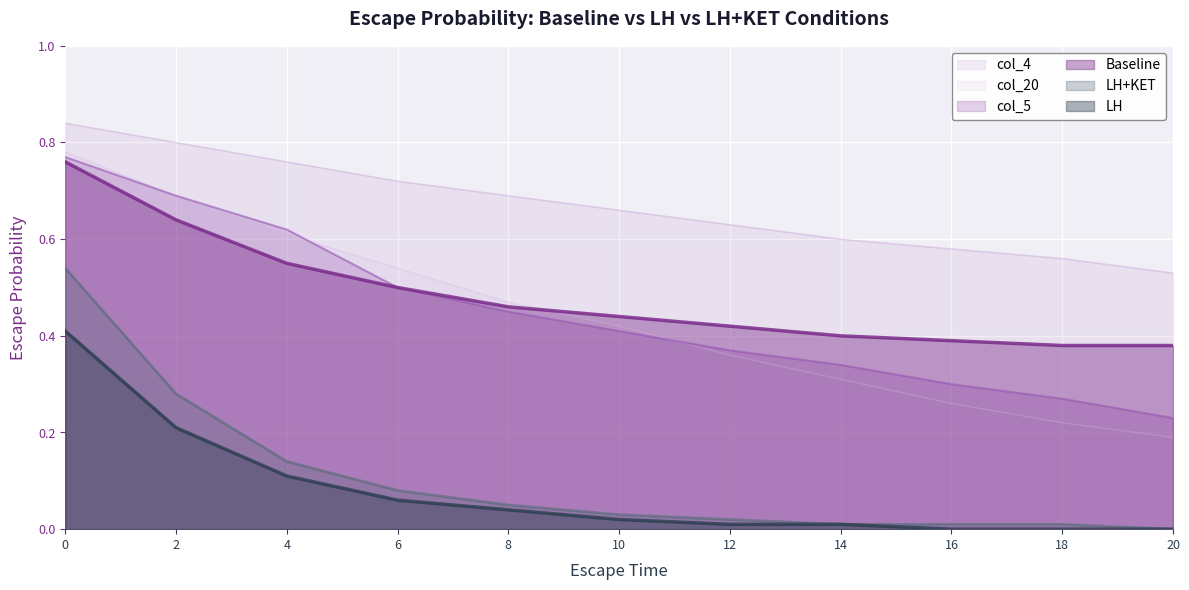

Between 4 and 20, which is larger?

4